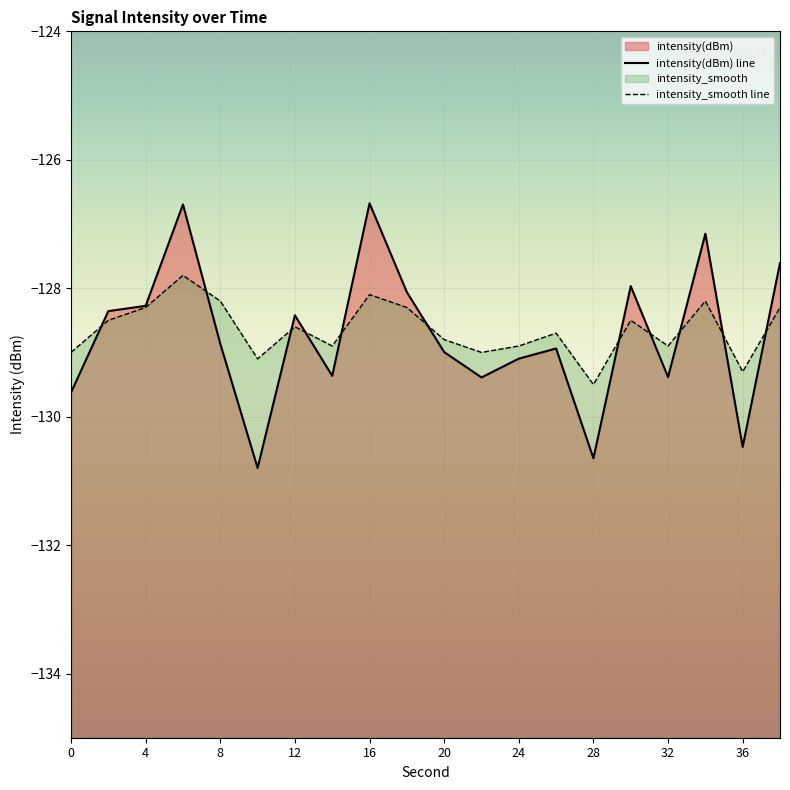

The intensity_smooth series shows -128.9 at 32. True or false?

True